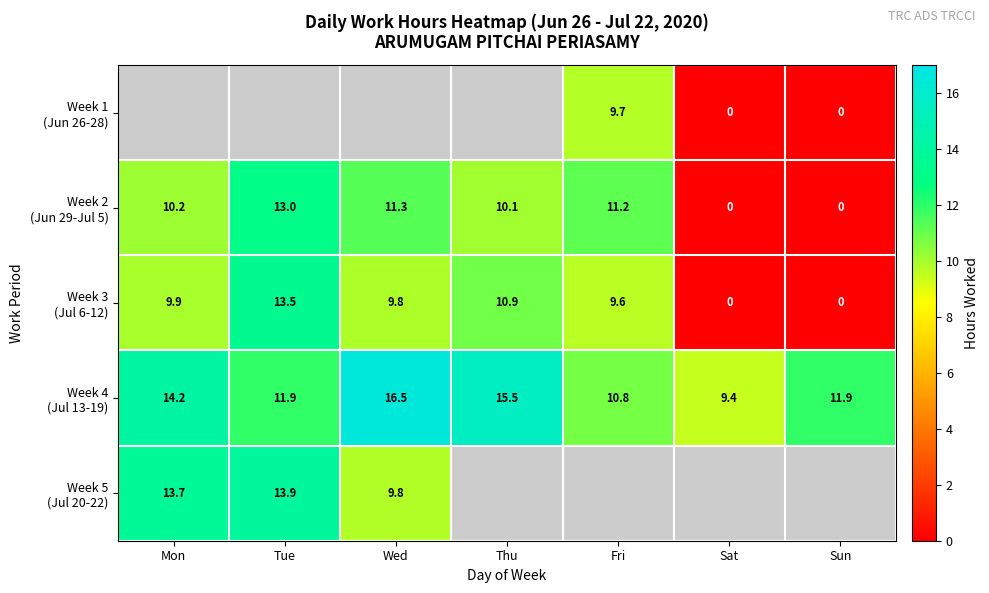

The value of Week 3 (Jul 6-12) at Tue is 5.1. True or false?

False